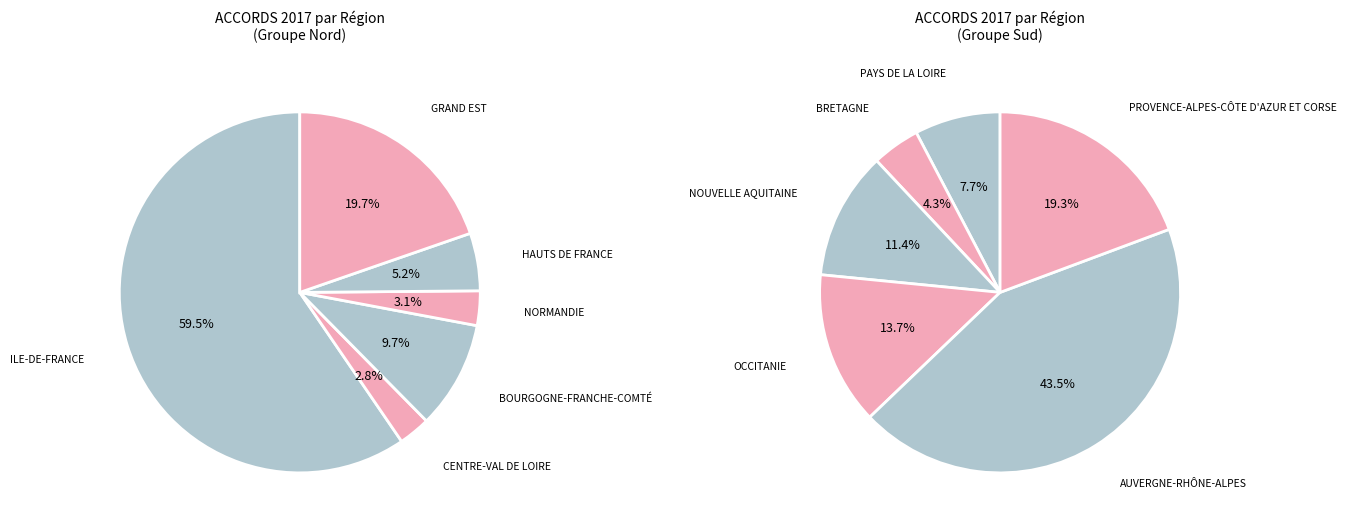

Is it true that OCCITANIE is 1% of the pie?

False